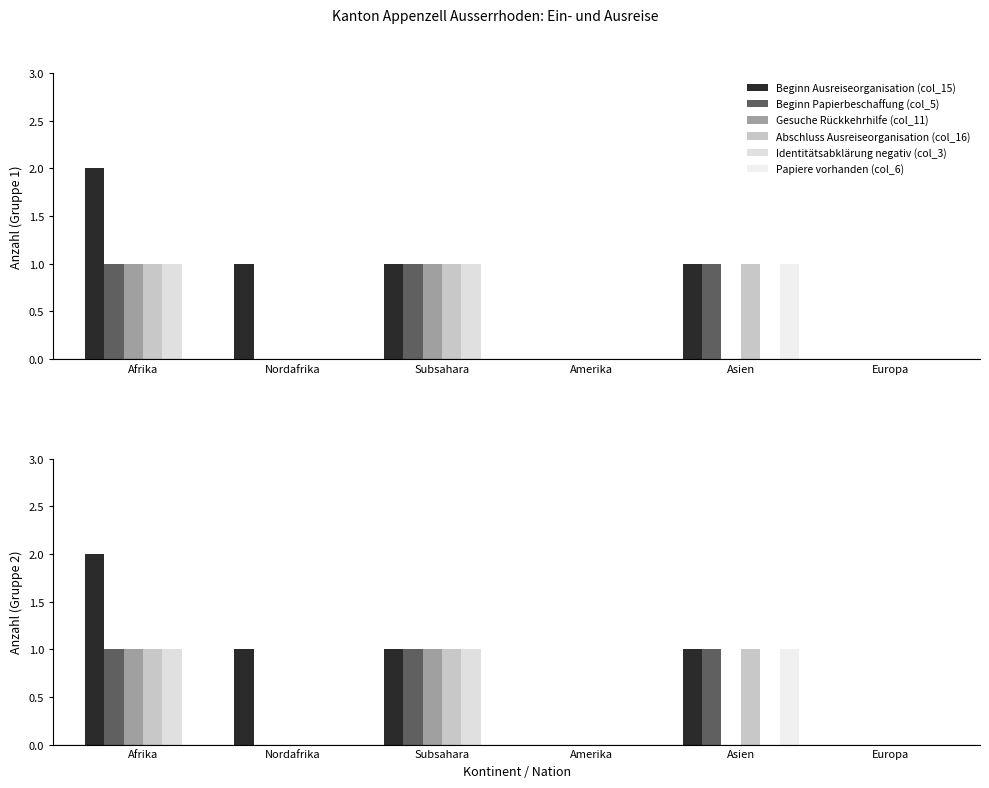

Reading left to right, extract all data points from this chart.

Beginn Ausreiseorganisation (col_15): 2	1	1	0	1	0
Beginn Papierbeschaffung (col_5): 1	0	1	0	1	0
Gesuche Rückkehrhilfe (col_11): 1	0	1	0	0	0
Abschluss Ausreiseorganisation (col_16): 1	0	1	0	1	0
Identitätsabklärung negativ (col_3): 1	0	1	0	0	0
Papiere vorhanden (col_6): 0	0	0	0	1	0